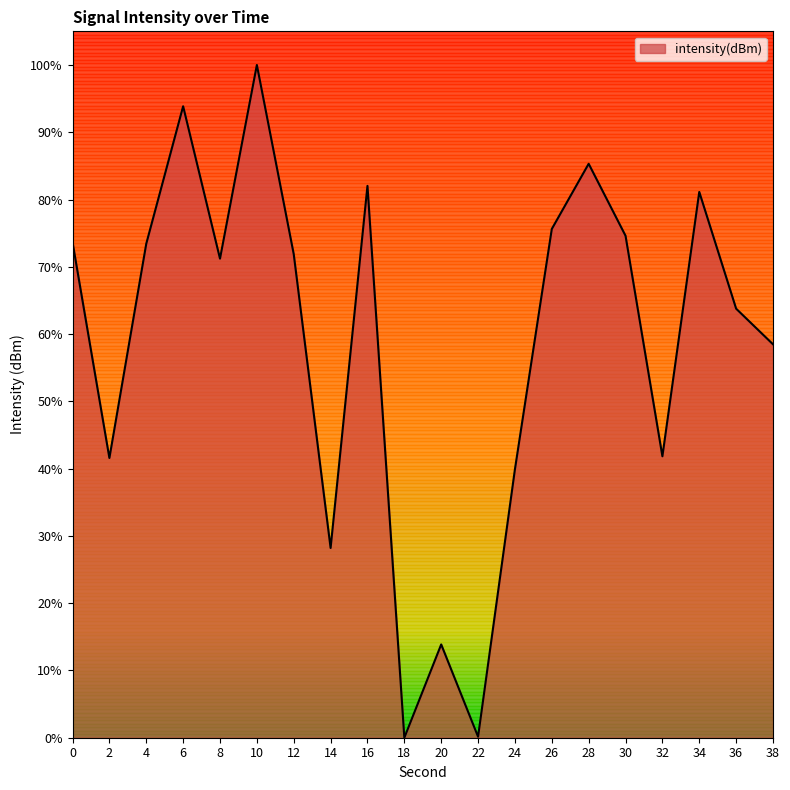

At which category does the chart reach its peak across all series?

10